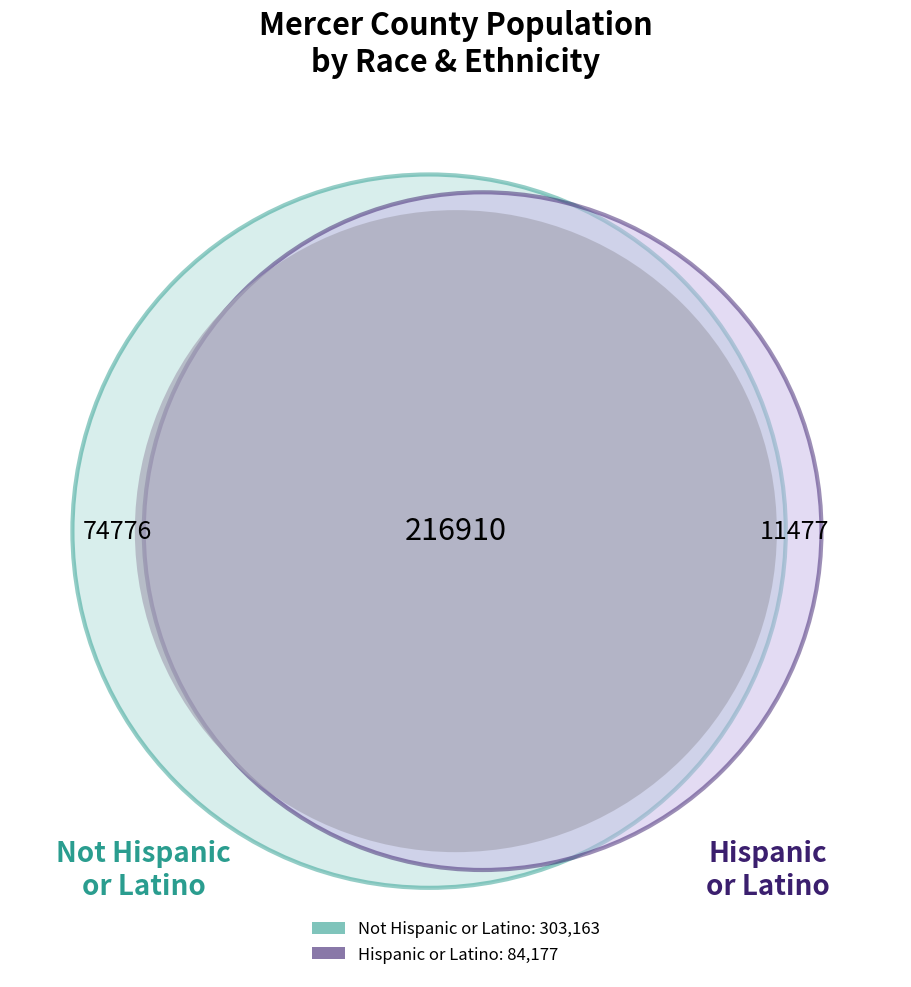

Is it true that Black or African American is 29% of the pie?

False